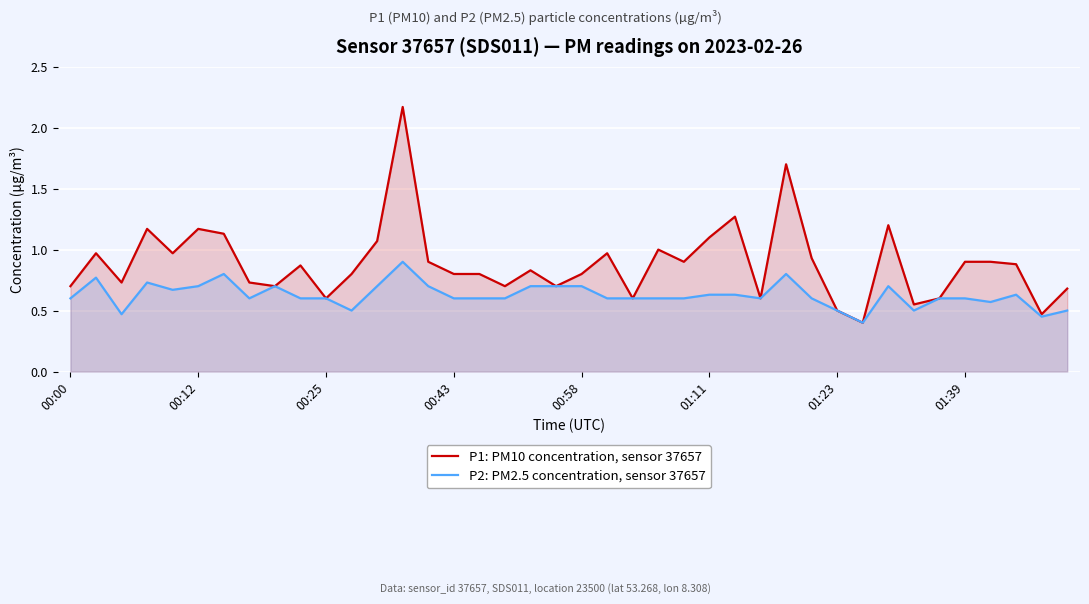

Which series has the largest total across all categories?

P1: PM10 concentration, sensor 37657